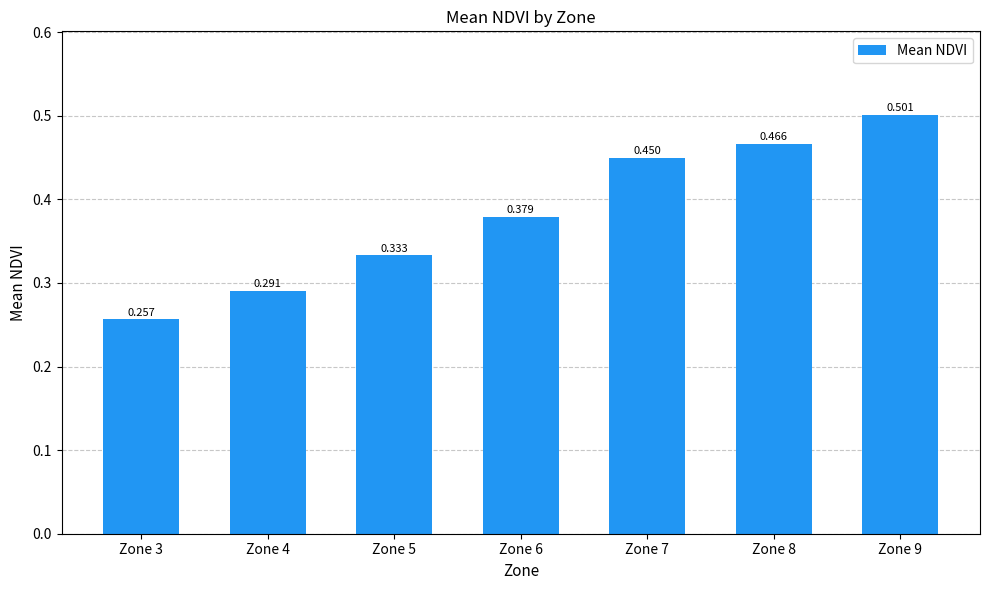

How many bars are there in total?

7